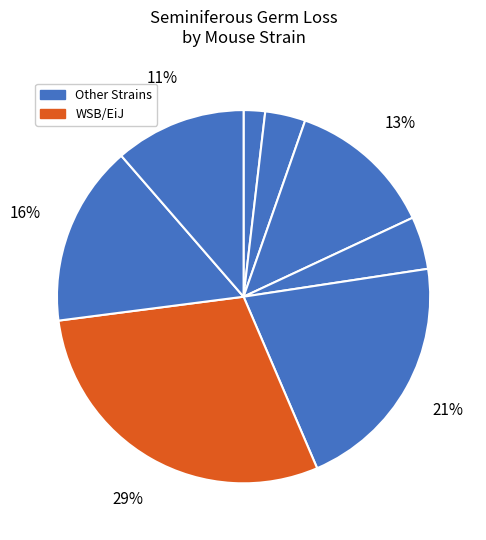

How many slices are in this pie chart?

8